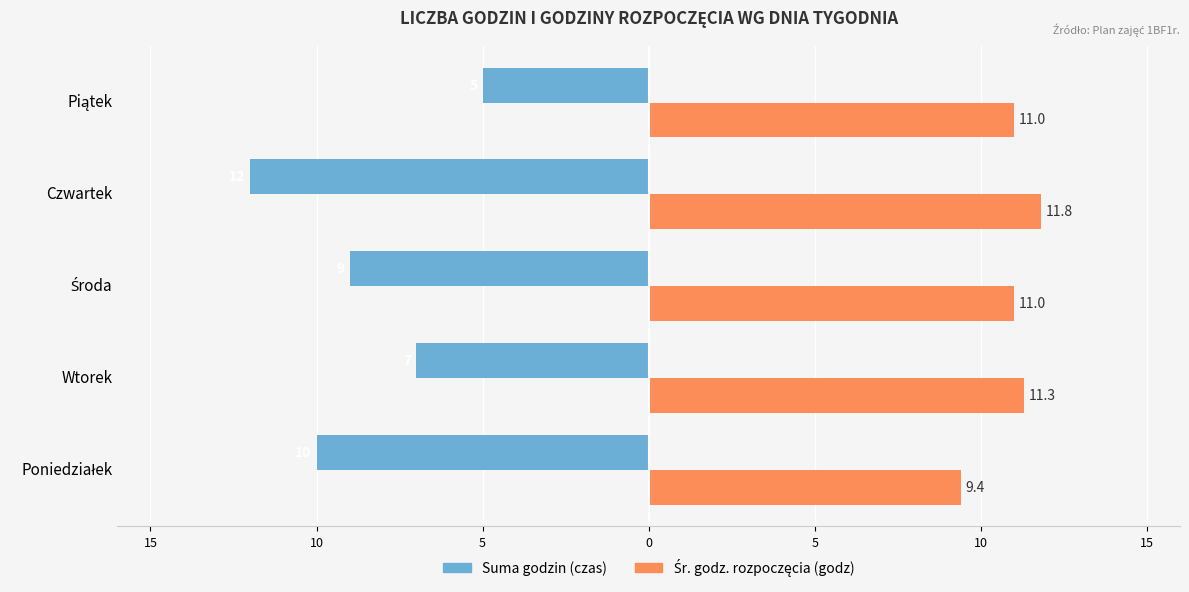

What is the difference between the maximum and minimum values in the Śr. godz. rozpoczęcia (godz) series?

2.4